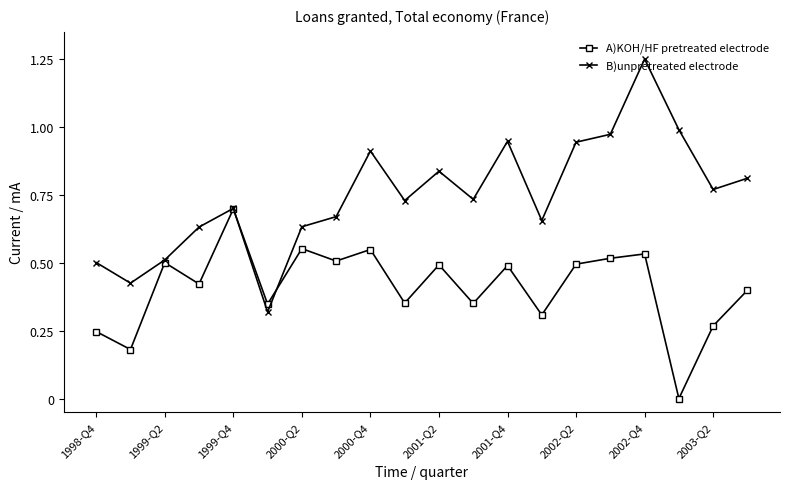

Is this an area chart (filled region under the line)?

No